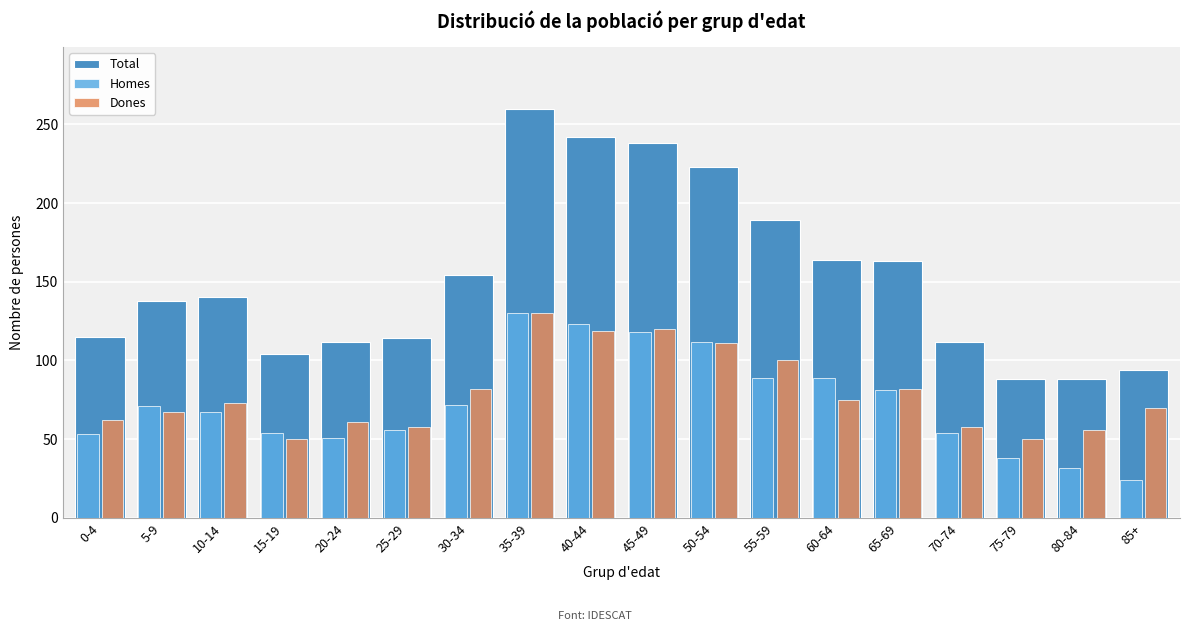

Is the value of Dones at 10-14 greater than the value of Homes at 25-29?

Yes